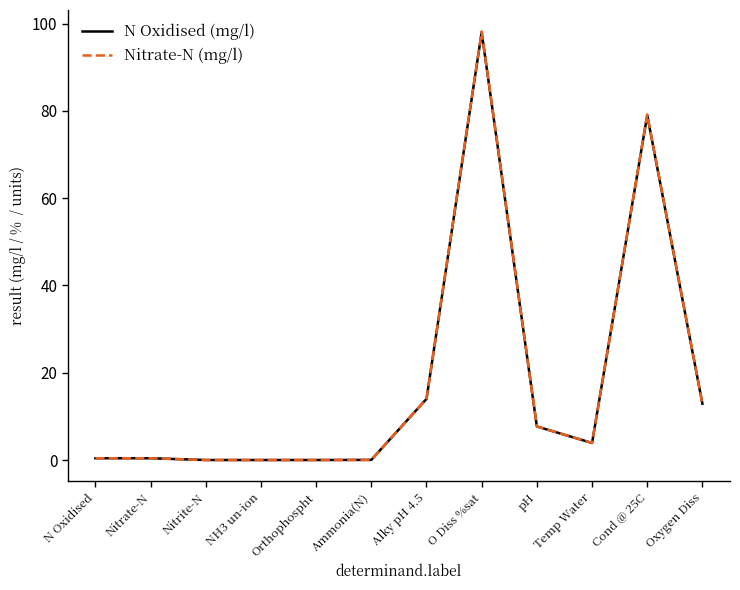

The value of N Oxidised (mg/l) at Oxygen Diss is 12.9. True or false?

True